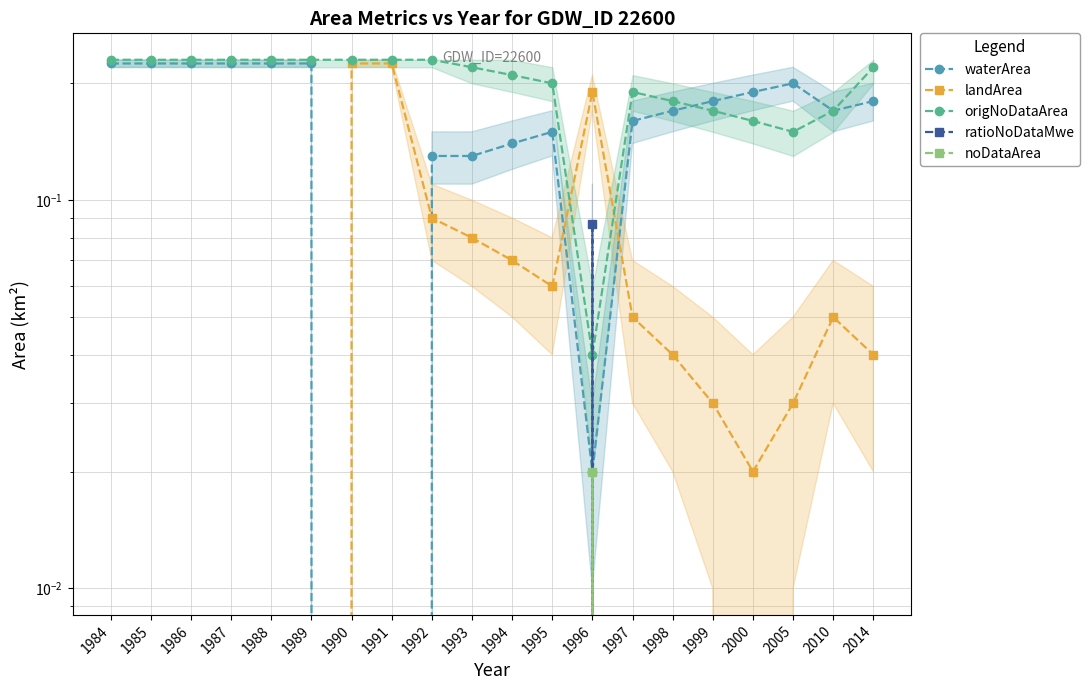

In origNoDataArea, how many points are lower than both neighbors (excluding endpoints)?

2